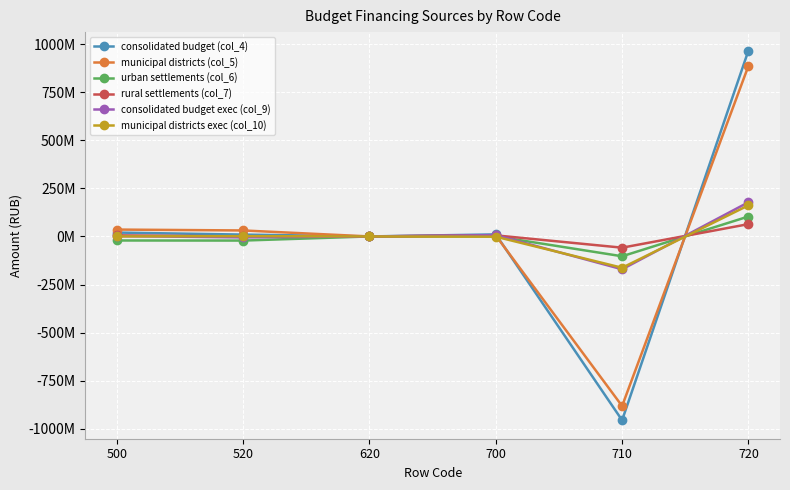

Which has a higher value, 700 or 720?

720